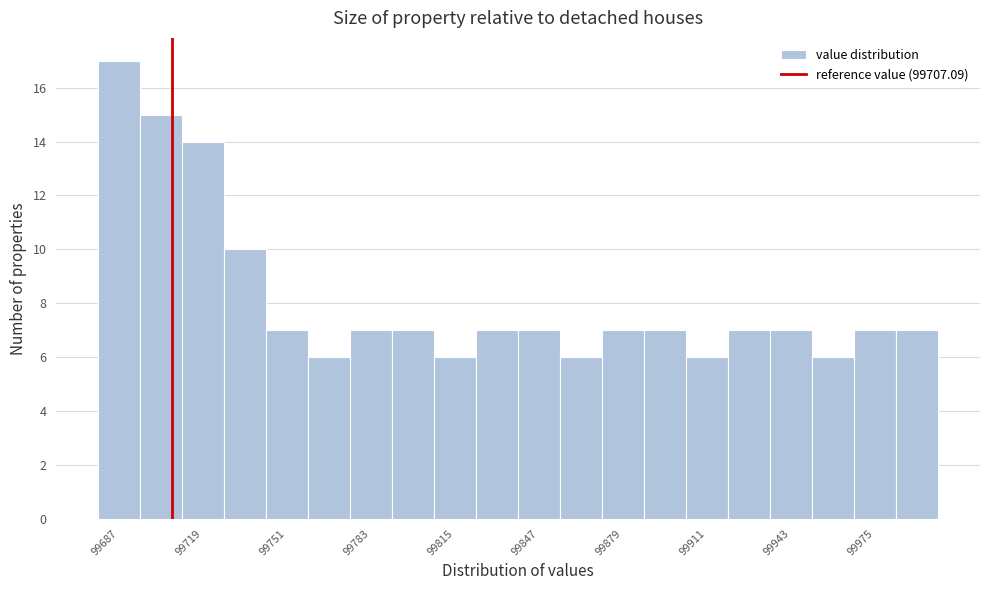

Read against the x-axis, roughly where is the centre of the tallest bar?

99685